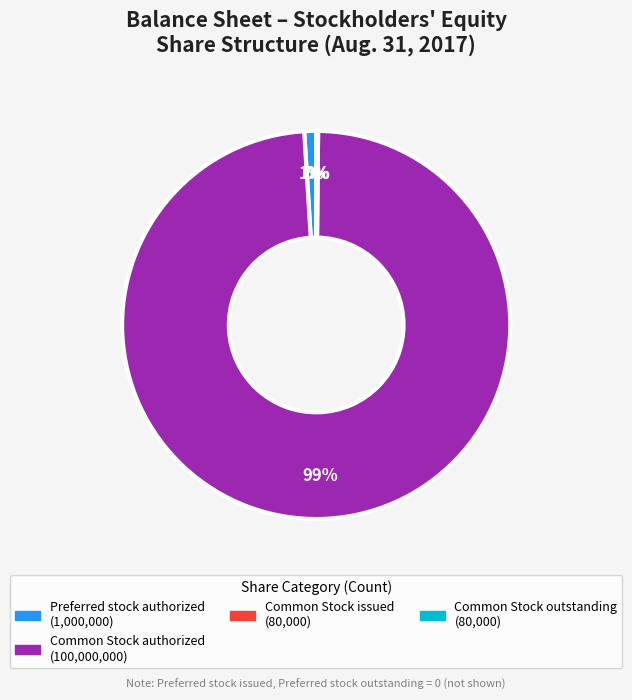

To the nearest percent, what is the difference between the largest and smallest slice percentages?

99%